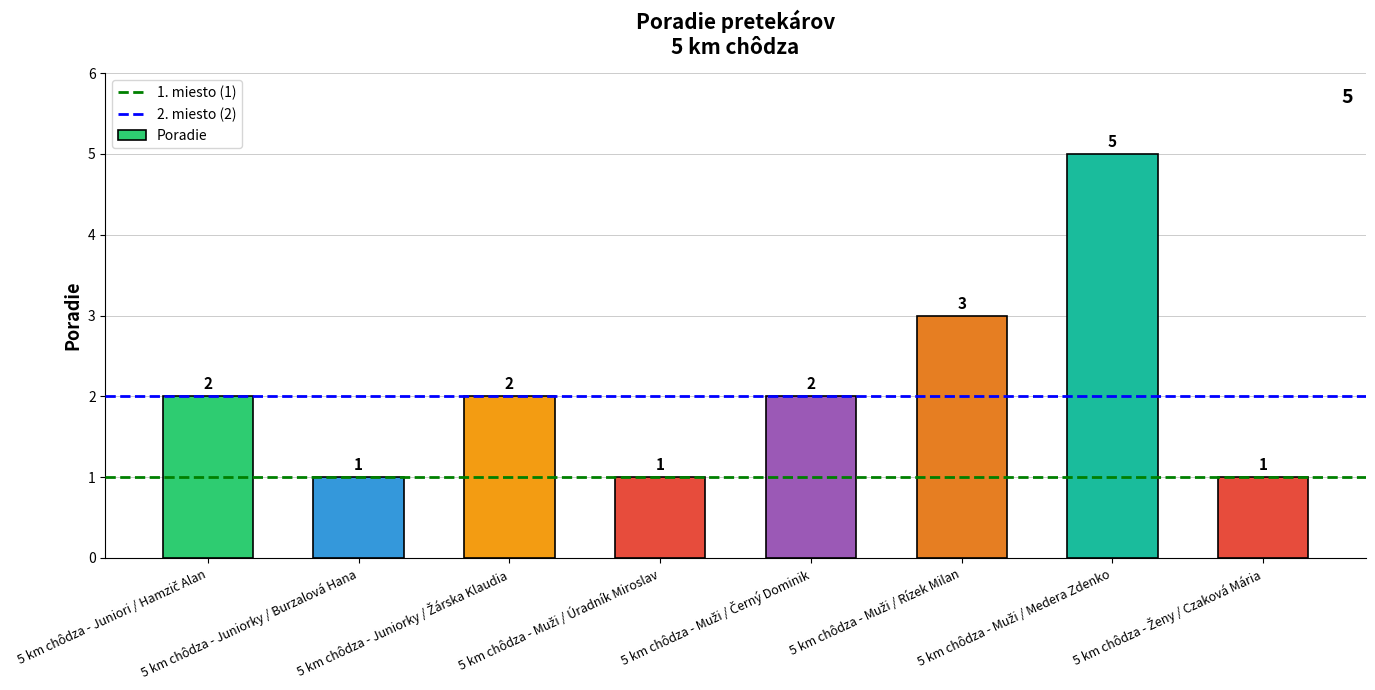

Count the values in the range 1 to 3.

7